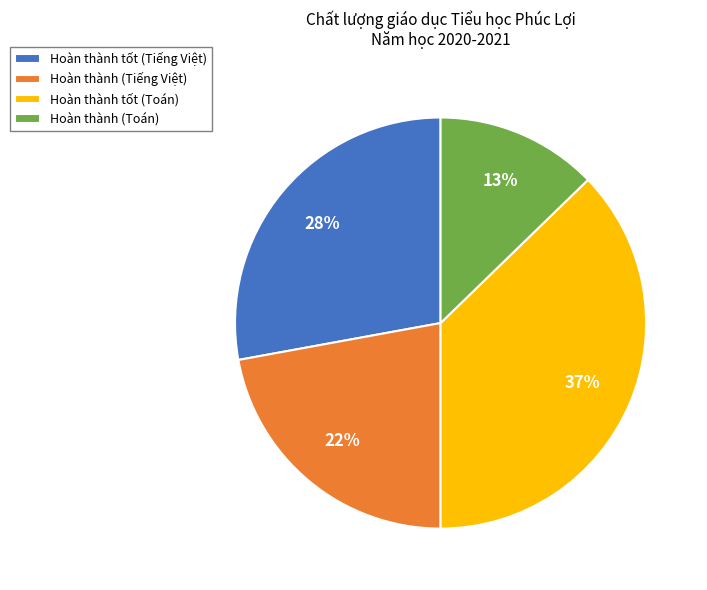

To the nearest percent, what portion does Hoàn thành (Toán) represent?

13%